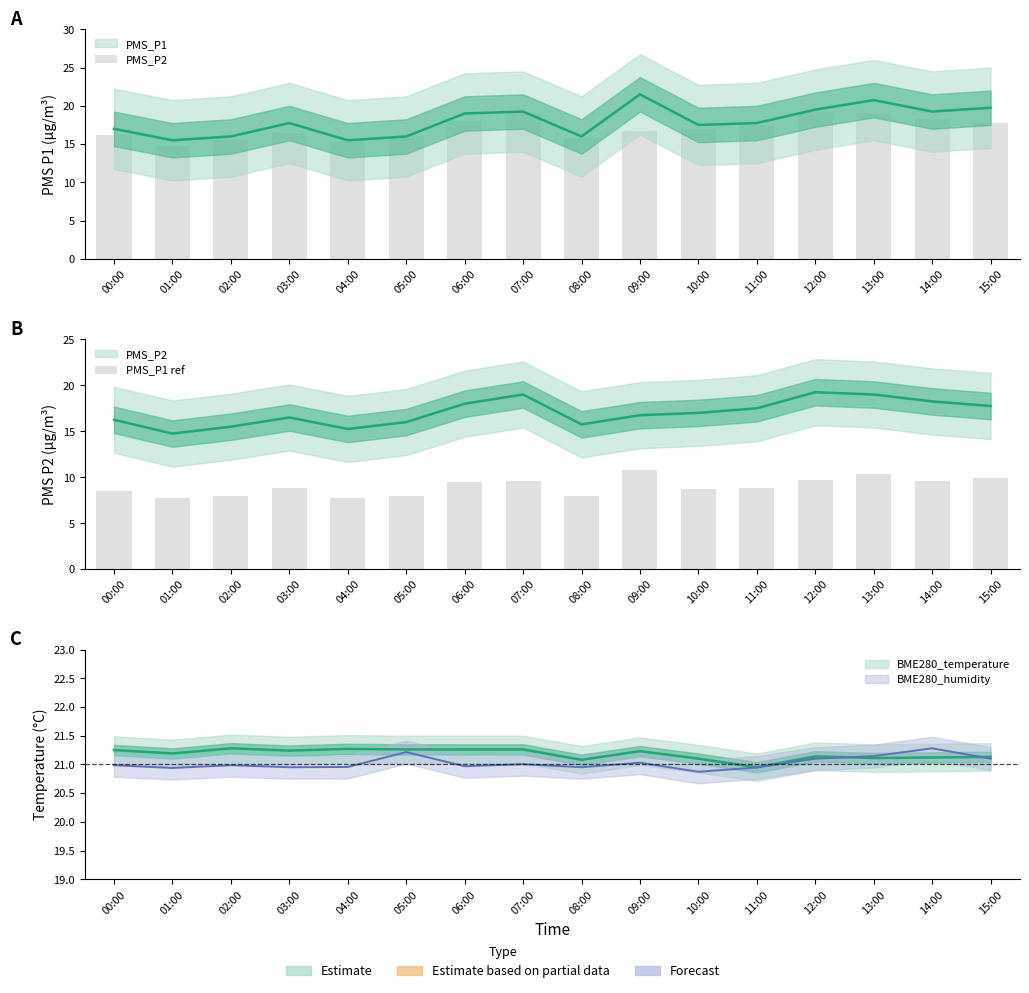

Is it true that PMS_P2 equals 19.0 at 13:00?

True